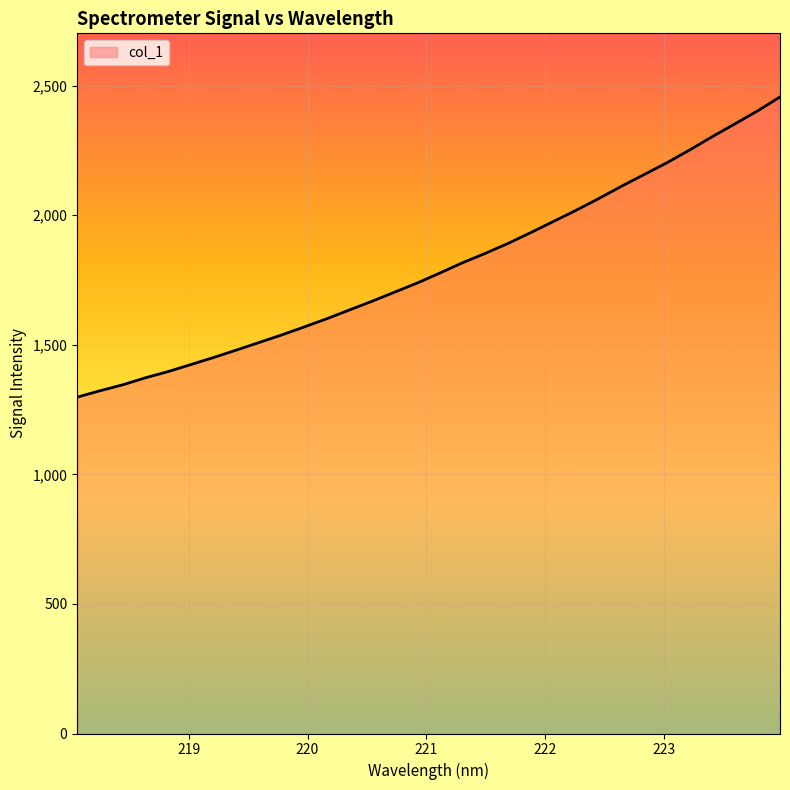

What is the smallest value displayed?

1297.8